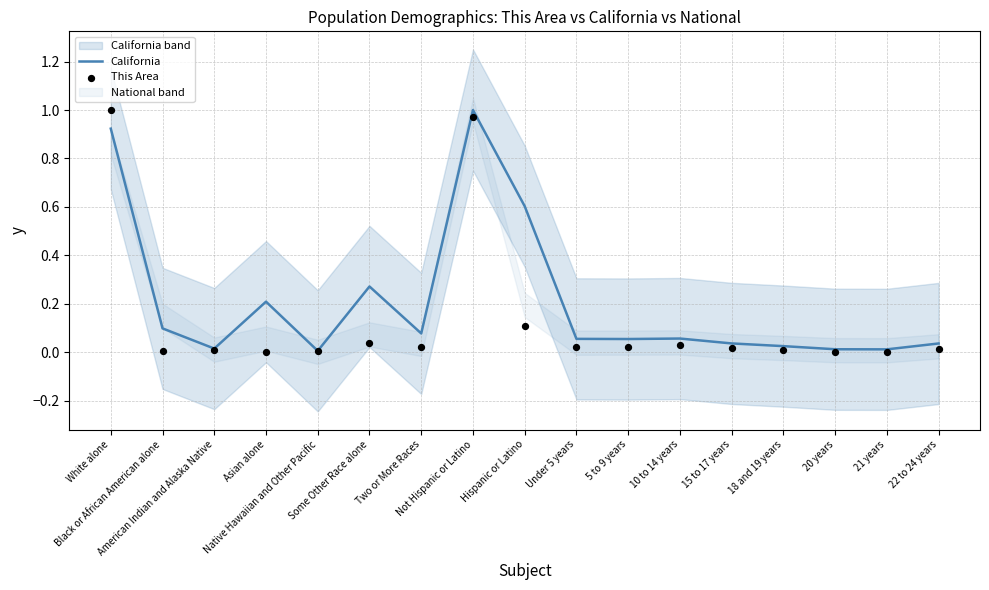

Which series reaches the minimum Y coordinate?

This Area